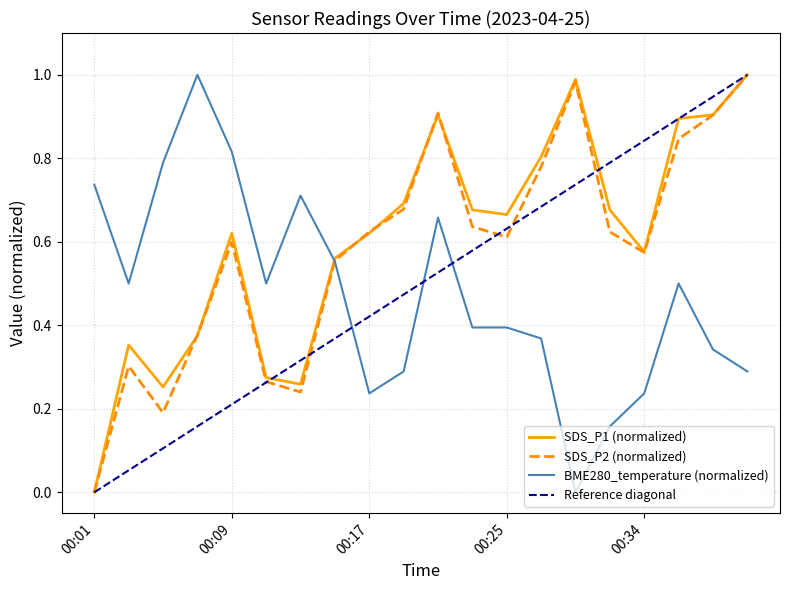

How many values in the SDS_P1 (normalized) series exceed 0?

19